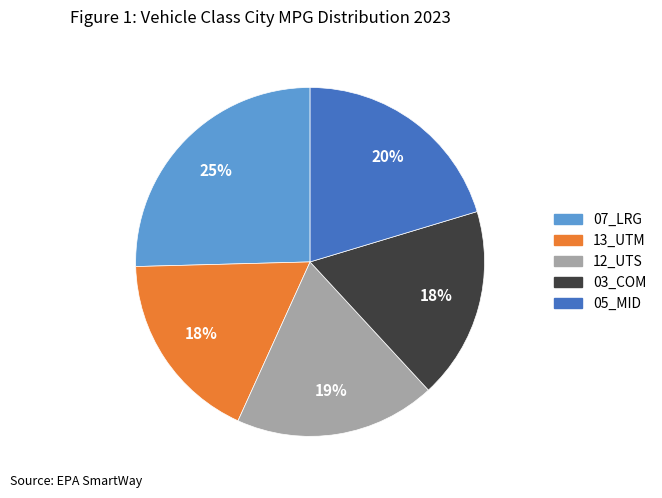

To the nearest percent, what is the average slice percentage?

20%